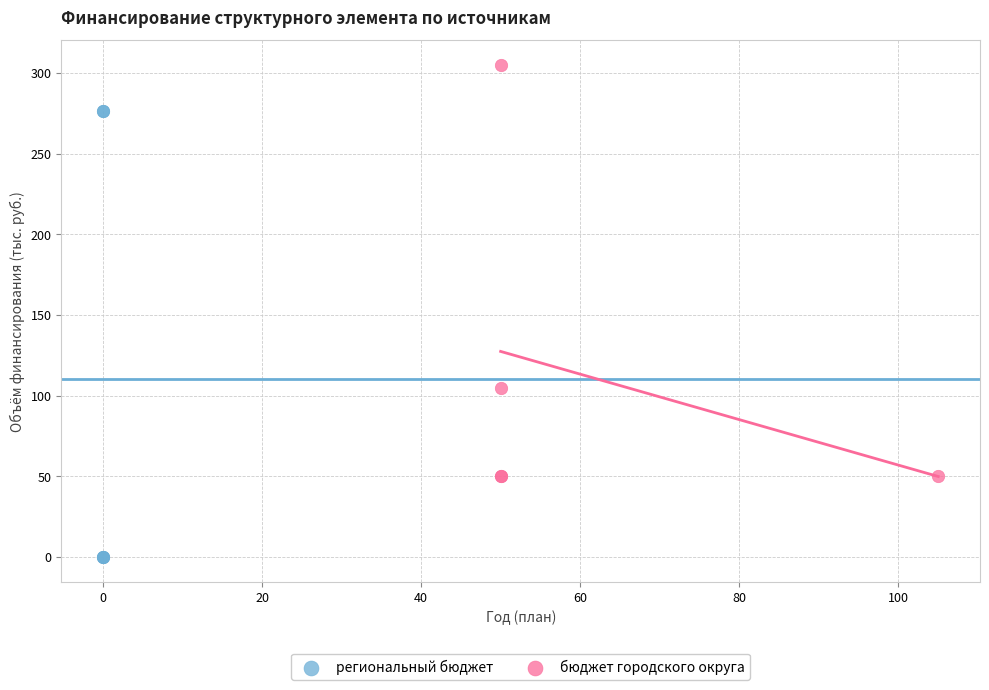

Which series contains the highest Y value?

бюджет городского округа